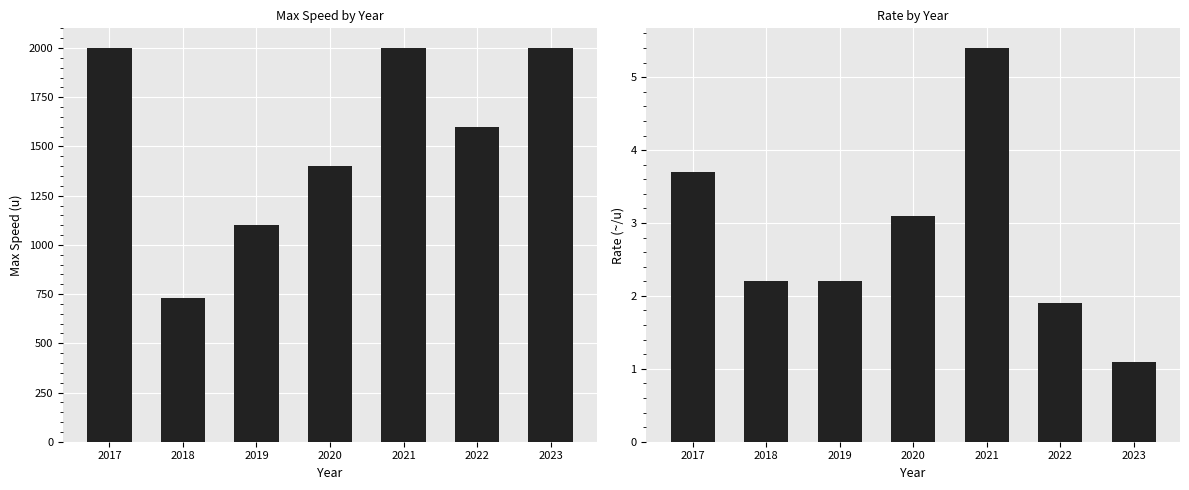

At which label does Max_Speed reach its peak?

2017